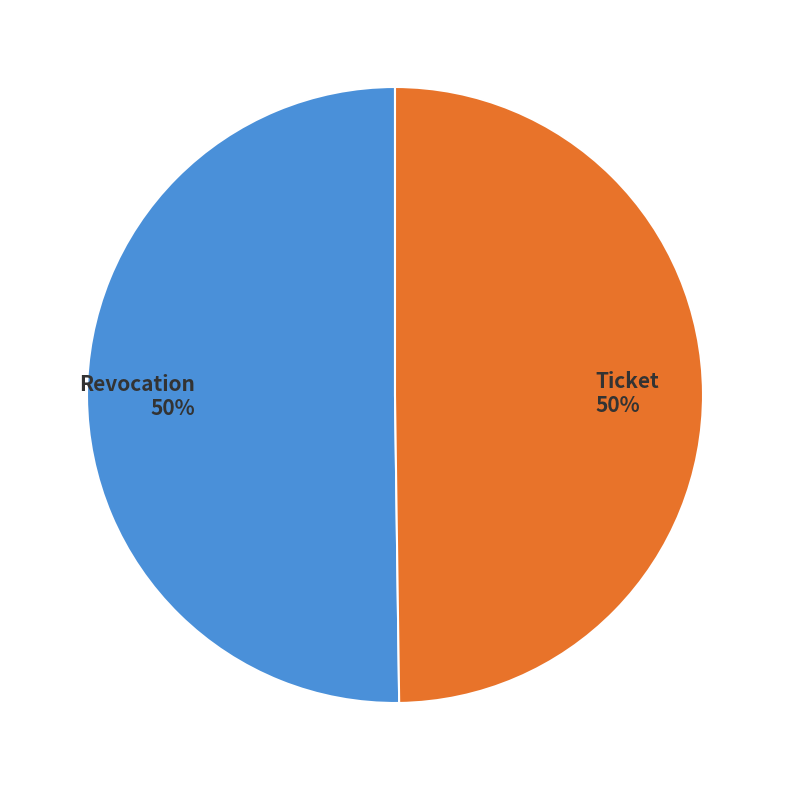

Combined, do Revocation and Ticket account for over 50%?

Yes